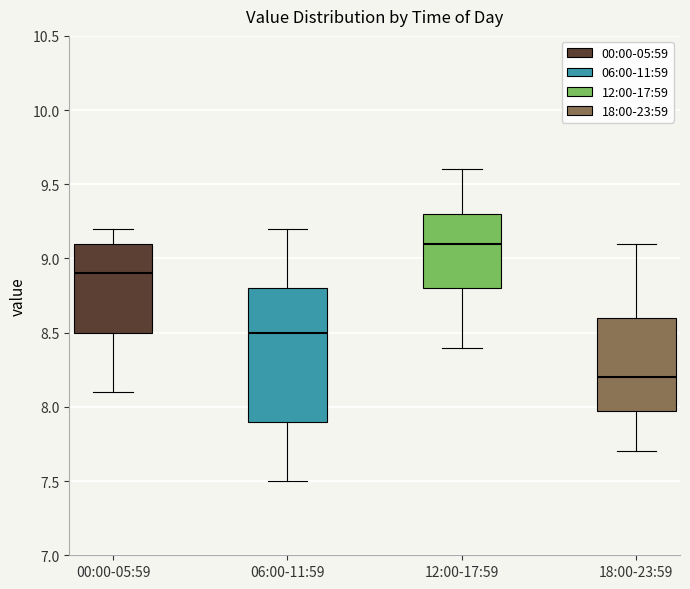

Which box is the tallest, from its lower edge to its upper edge?

06:00-11:59